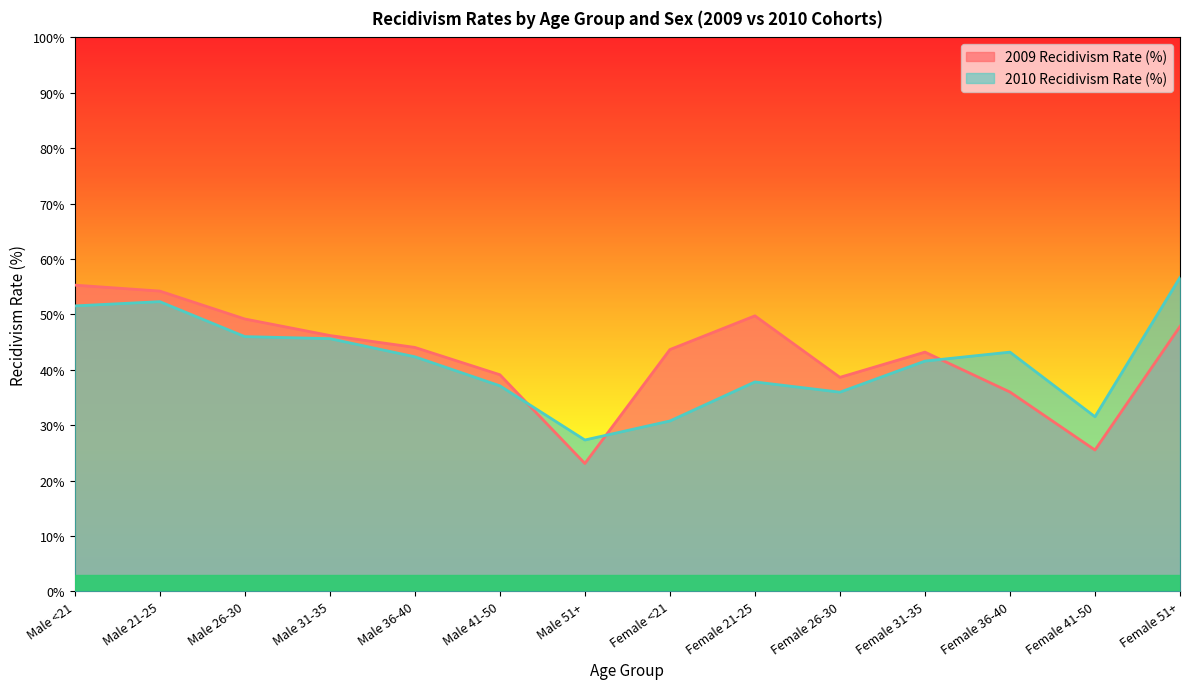

At which category does 2009 Recidivism Rate (%) reach its first local peak?

Female 21-25